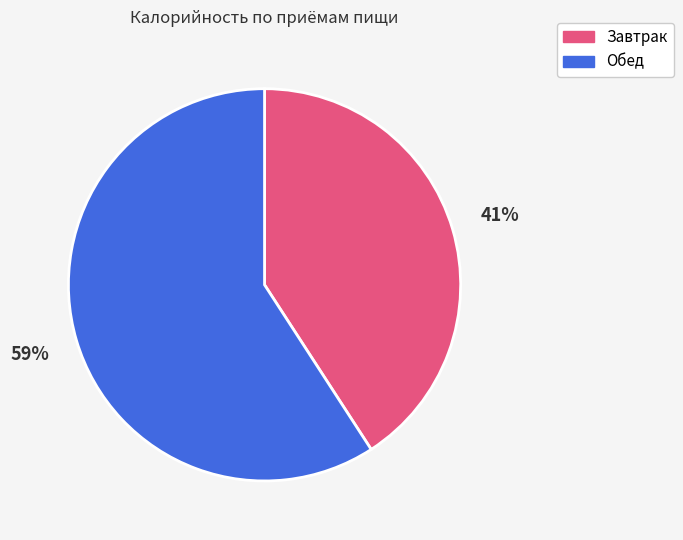

Is the sum of Завтрак and Обед greater than half?

Yes